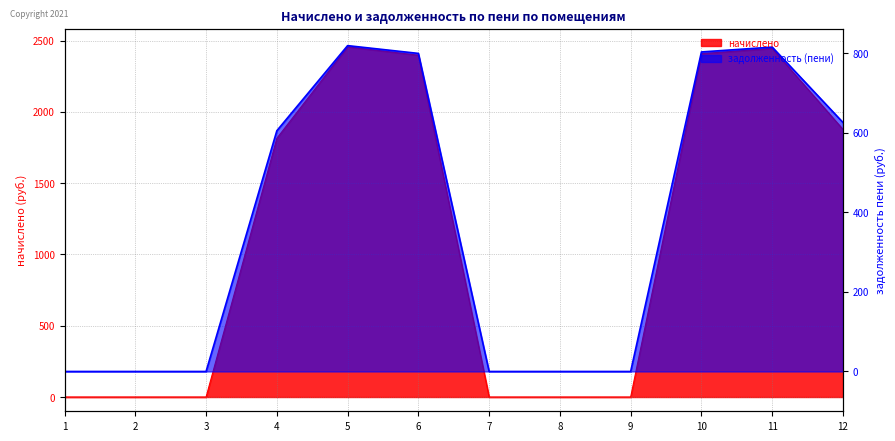

Which category has the highest value across all series?

5